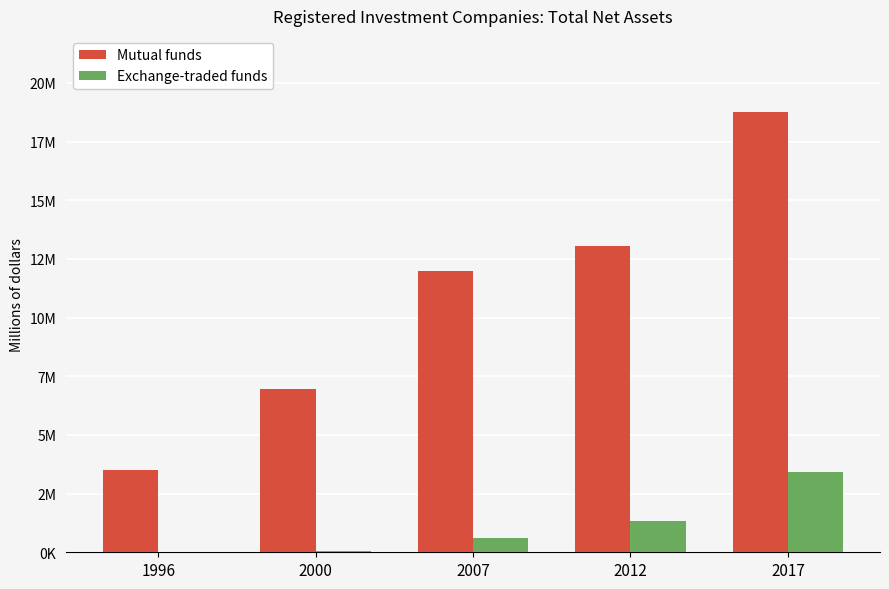

What are all the series names shown in the legend?

Mutual funds, Exchange-traded funds